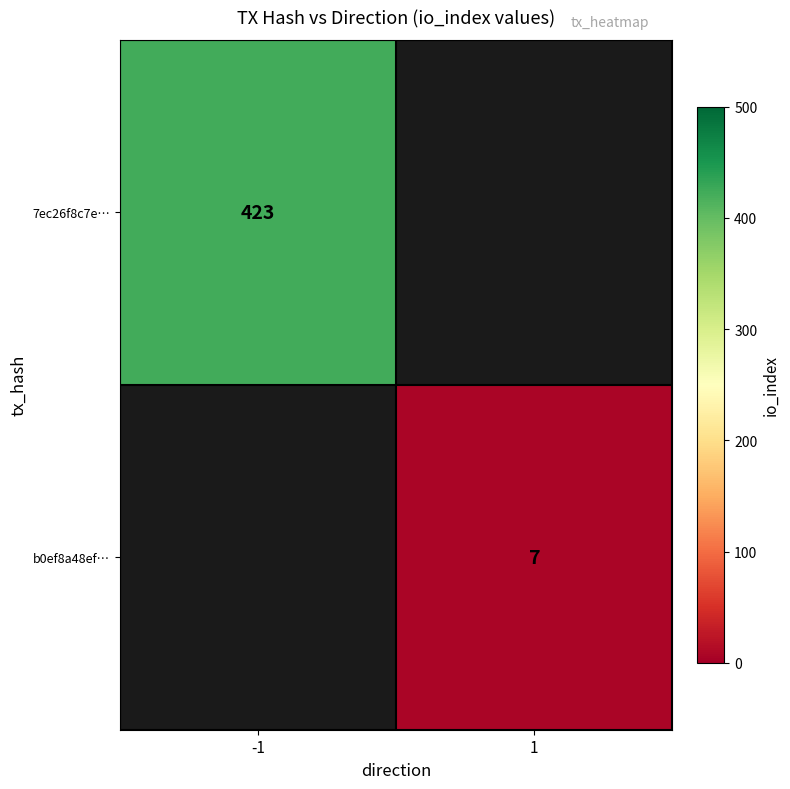

Which category has the lowest value across all series?

1